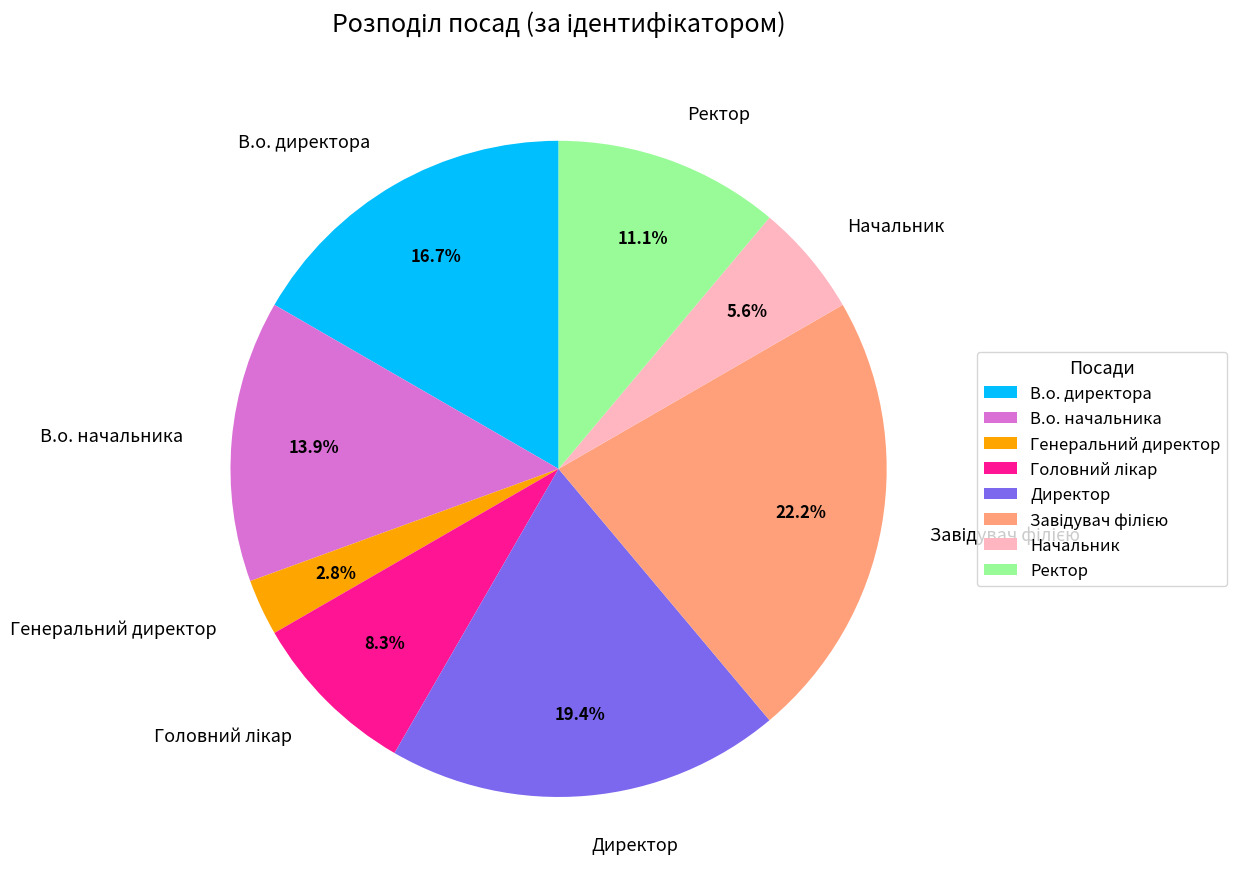

Which slice is the smallest?

Генеральний директор